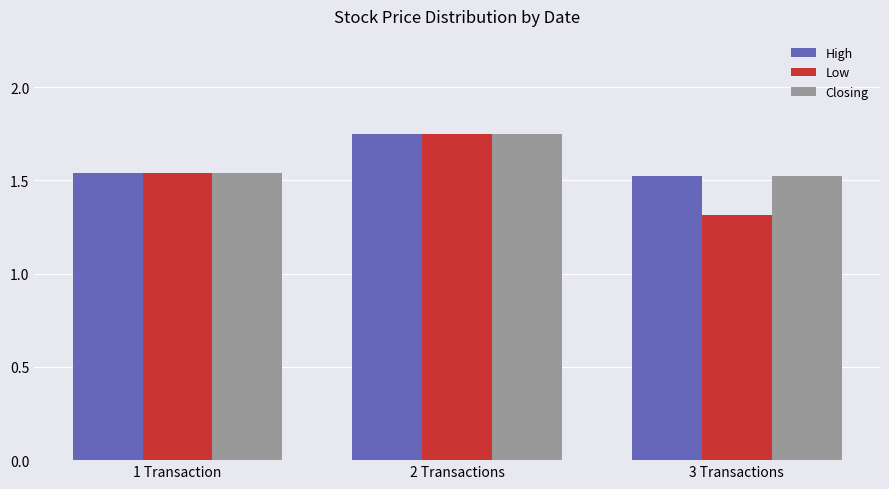

What is the label of the 1st bar from the left?

1 Transaction